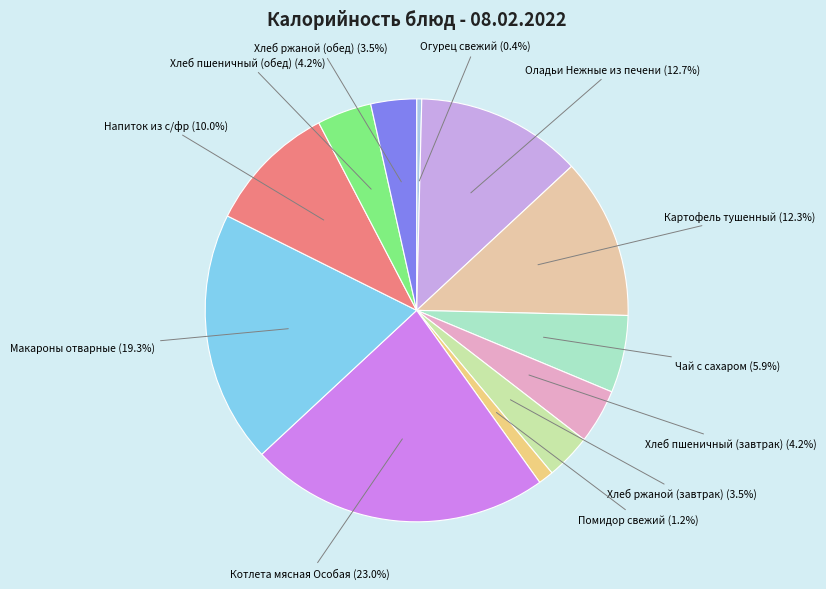

Which has a higher value, Хлеб пшеничный (завтрак) or Хлеб ржаной (обед)?

Хлеб пшеничный (завтрак)